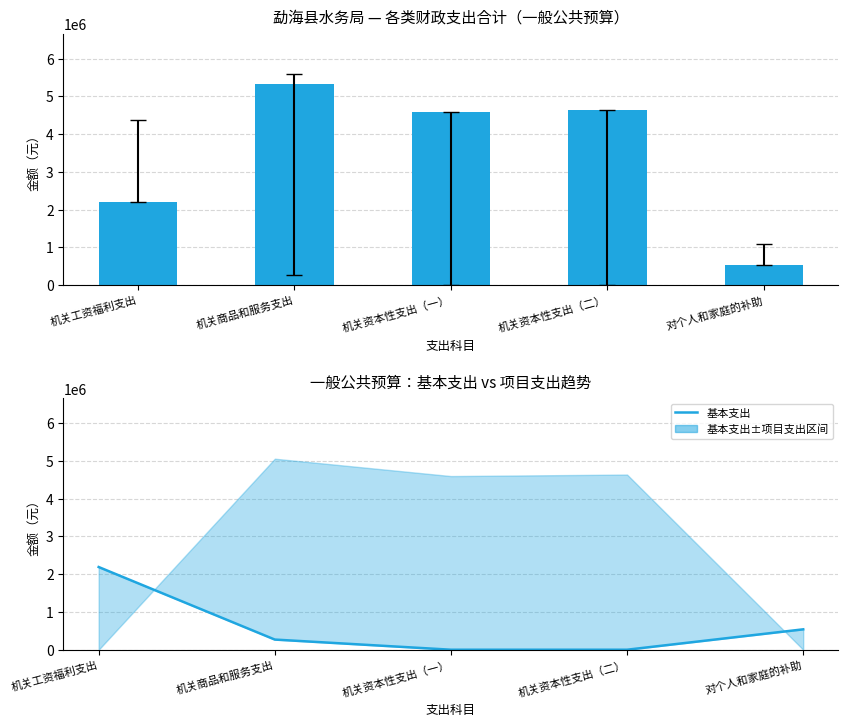

Which has a higher value, 机关商品和服务支出 or 机关资本性支出（一）?

机关商品和服务支出